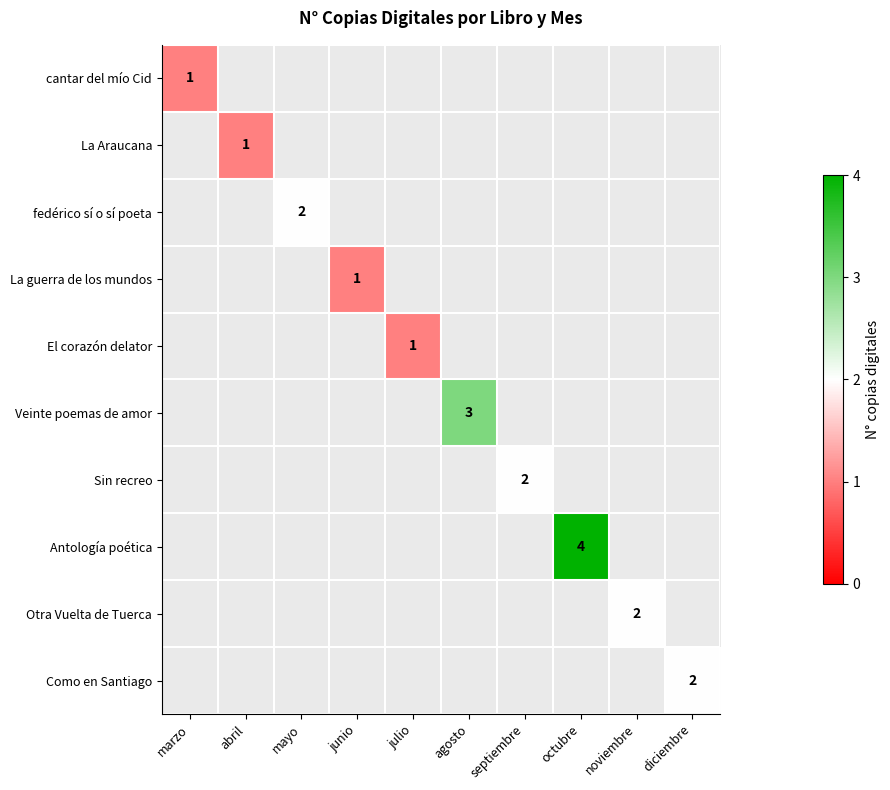

Which series has the largest range (max minus min)?

Antología poética